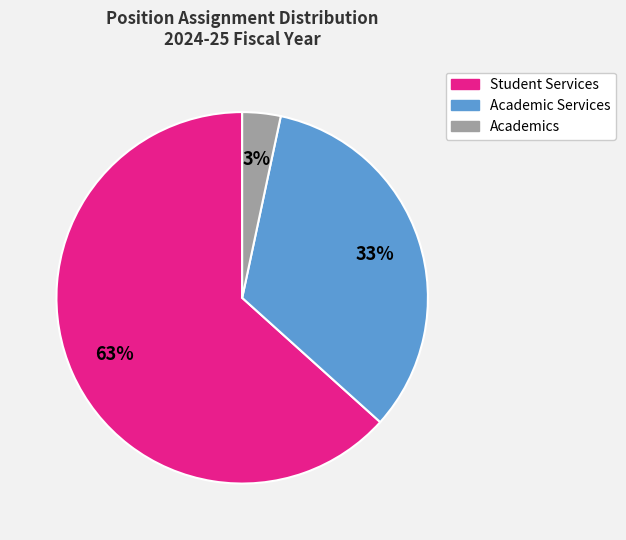

What is the ratio of the value at Student Services to the value at Academic Services?

1.9